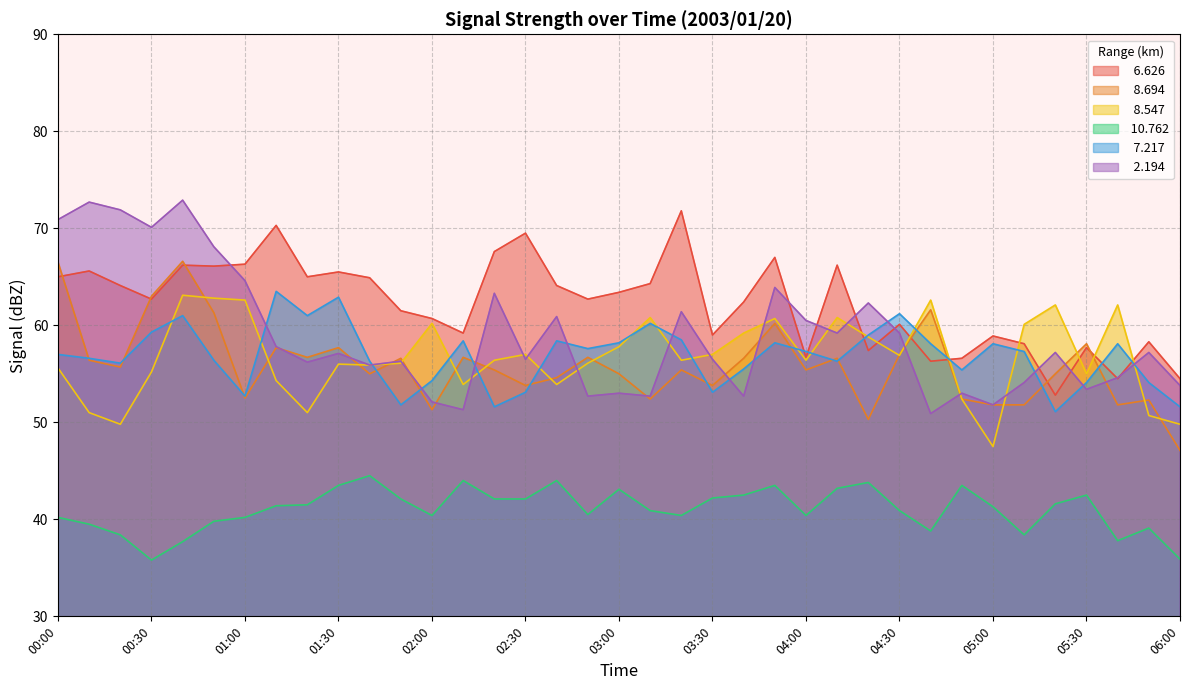

At 05:50, list the series in order from smallest to largest.

 10.762,   8.547,   8.694,   7.217,   2.194,   6.626